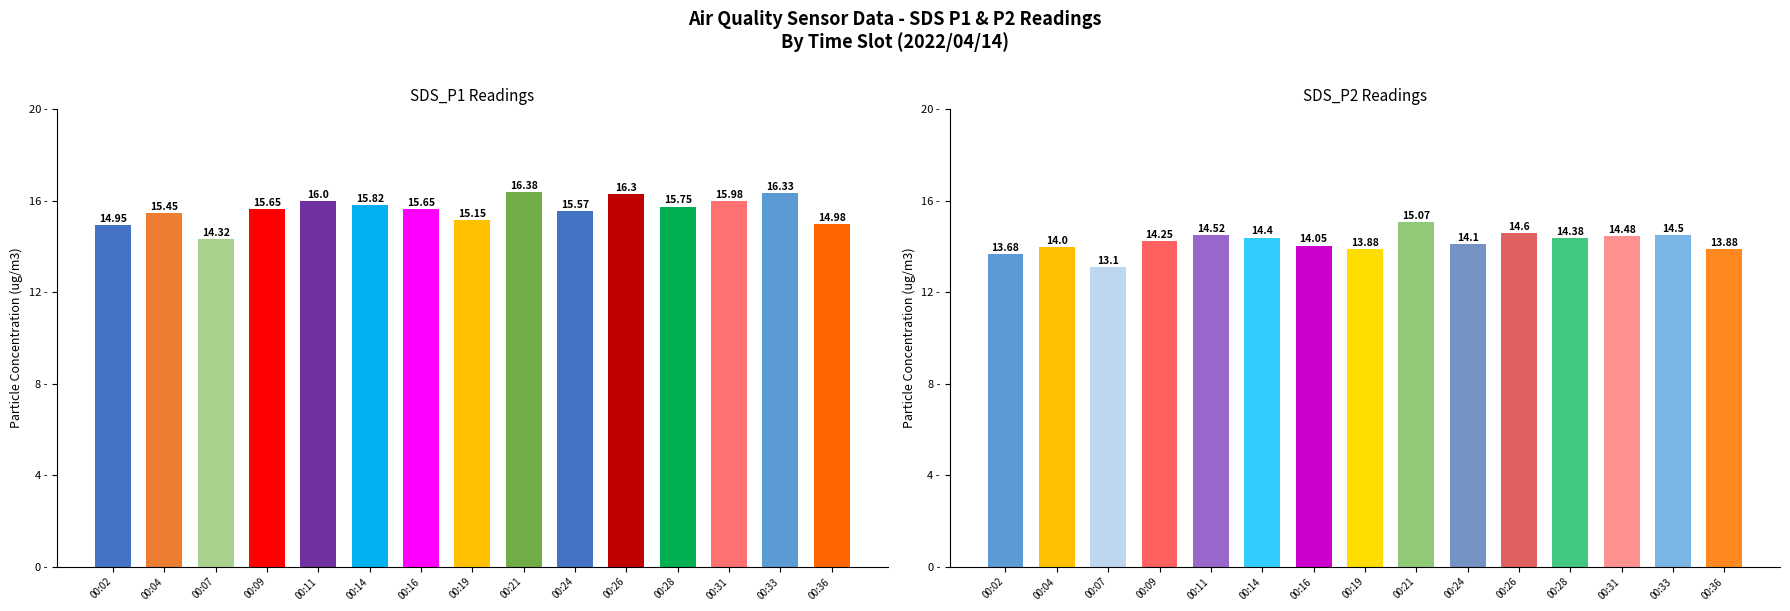

Reading left to right, extract all data points from this chart.

SDS_P1: 14.9	15.4	14.3	15.7	16.0	15.8	15.7	15.2	16.4	15.6	16.3	15.8	16.0	16.3	15.0
SDS_P2: 13.7	14.0	13.1	14.2	14.5	14.4	14.1	13.9	15.1	14.1	14.6	14.4	14.5	14.5	13.9